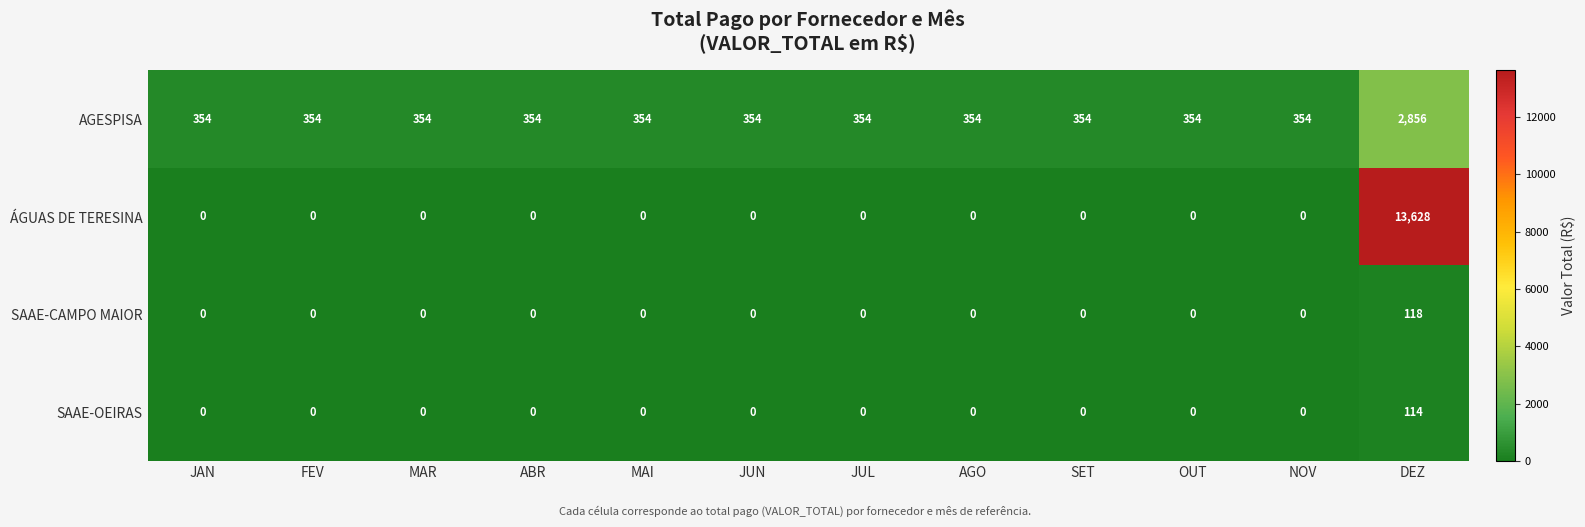

Which series has the largest range (max minus min)?

ÁGUAS DE TERESINA